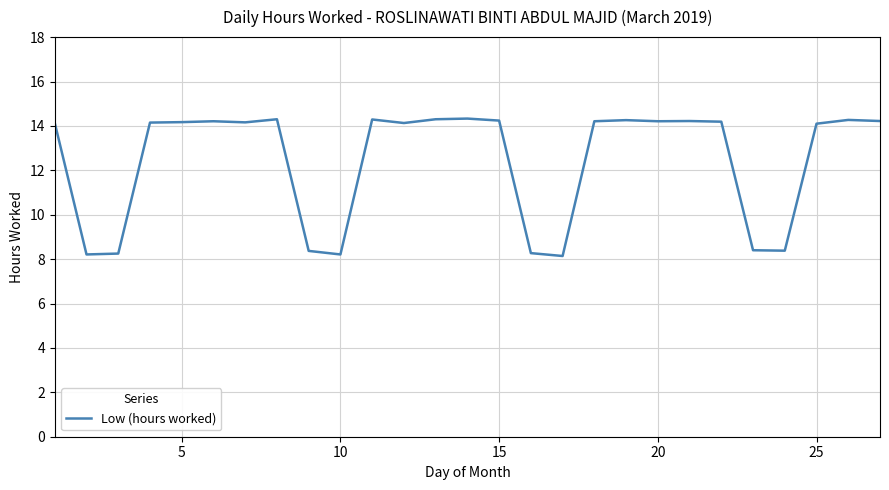

What is the smallest value displayed?

8.1